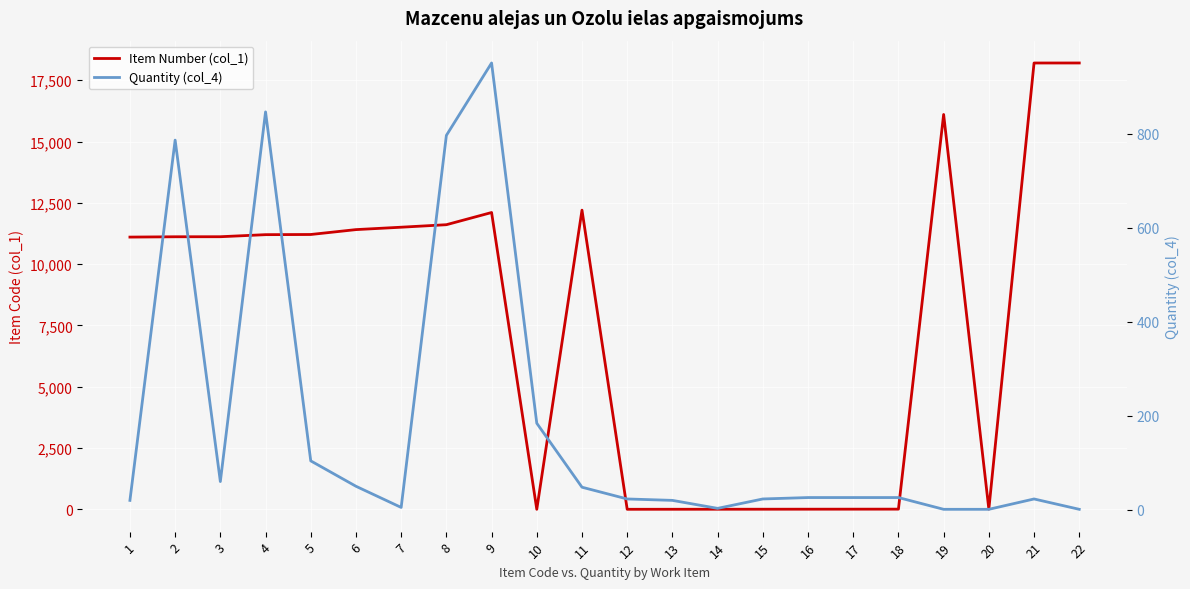

Reading right to left, list all the values displayed in this chart.

Item Number (col_1): 18202	18201	9	16102	8	7	6	5	4	3	2	12201	1	12104	11607	11505	11407	11208	11201	11117	11115	11102
Quantity (col_4): 1	23	1	1	26	26	26	23	3	20	23	48	184	950	796	5	50	104	846	60	786	20